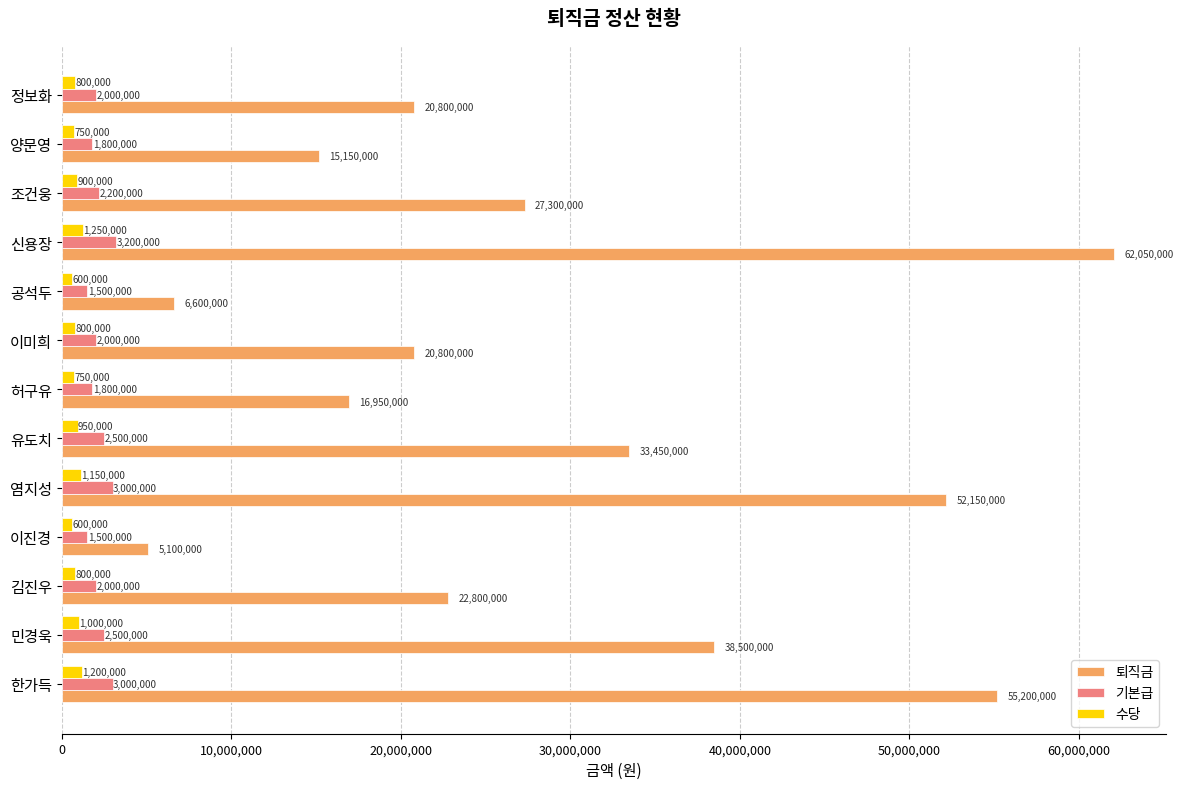

What is the difference between the second highest and second lowest values in the 수당 series?

600000